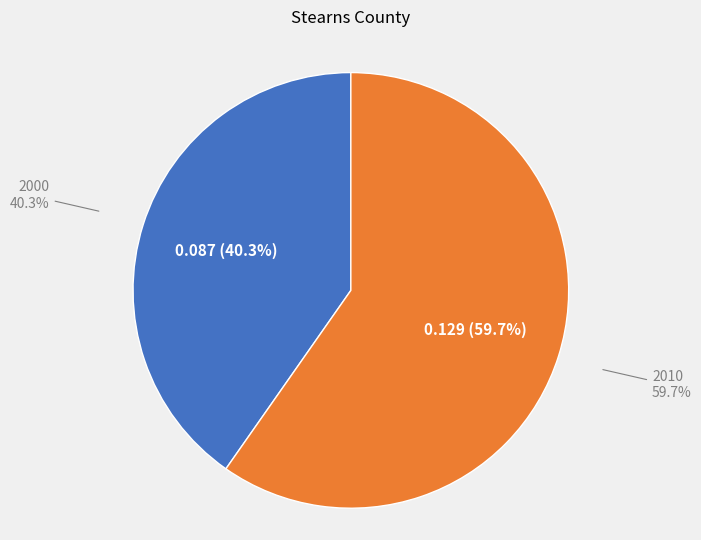

How many segments does this pie chart have?

2